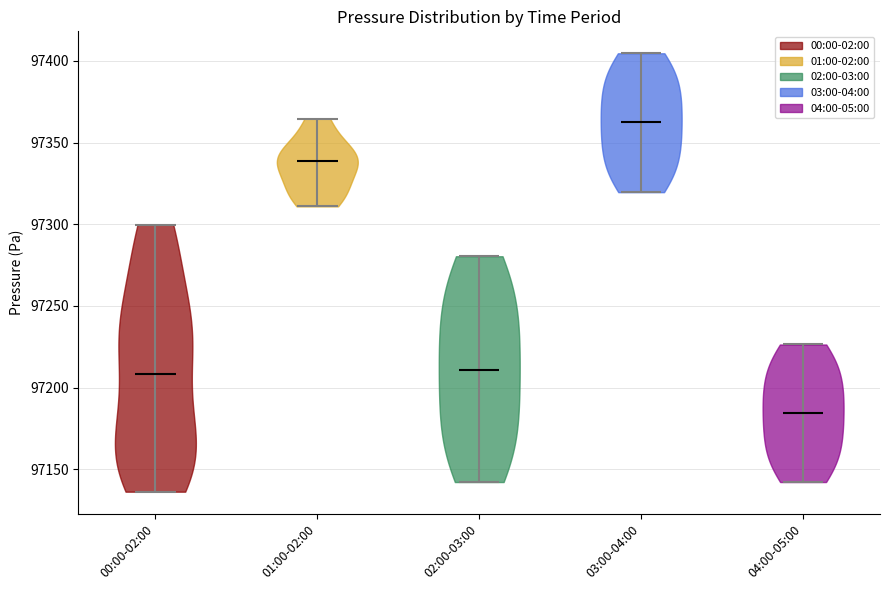

What is the highest point the violin for 00:00-02:00 reaches on the y-axis? The values are not printed on the chart, so give them approximately, as read against the axis.

97300